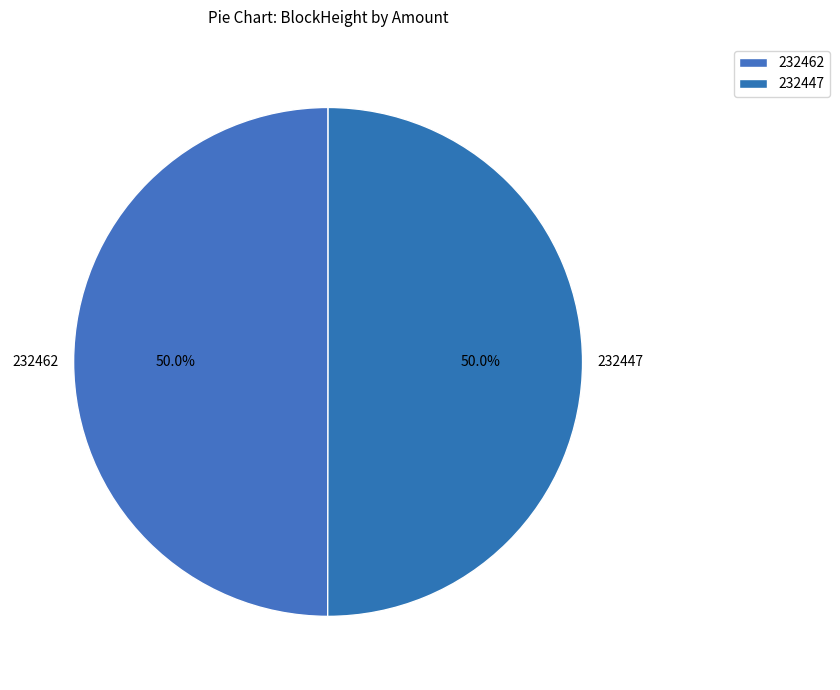

What portion of the pie excludes 232447?

50.0%